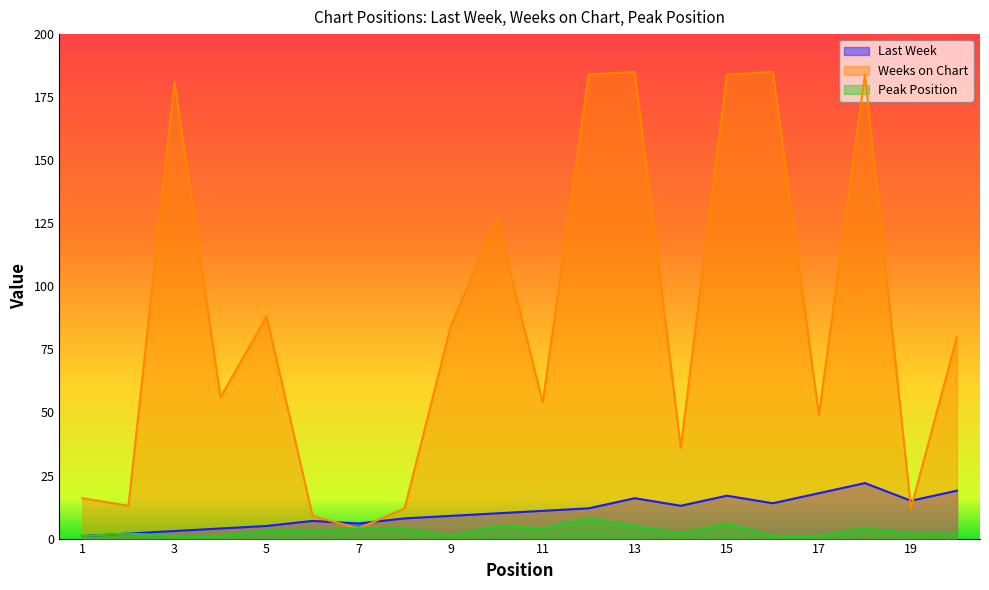

Rank the series by their maximum value, from highest to lowest.

Weeks on Chart, Last Week, Peak Position